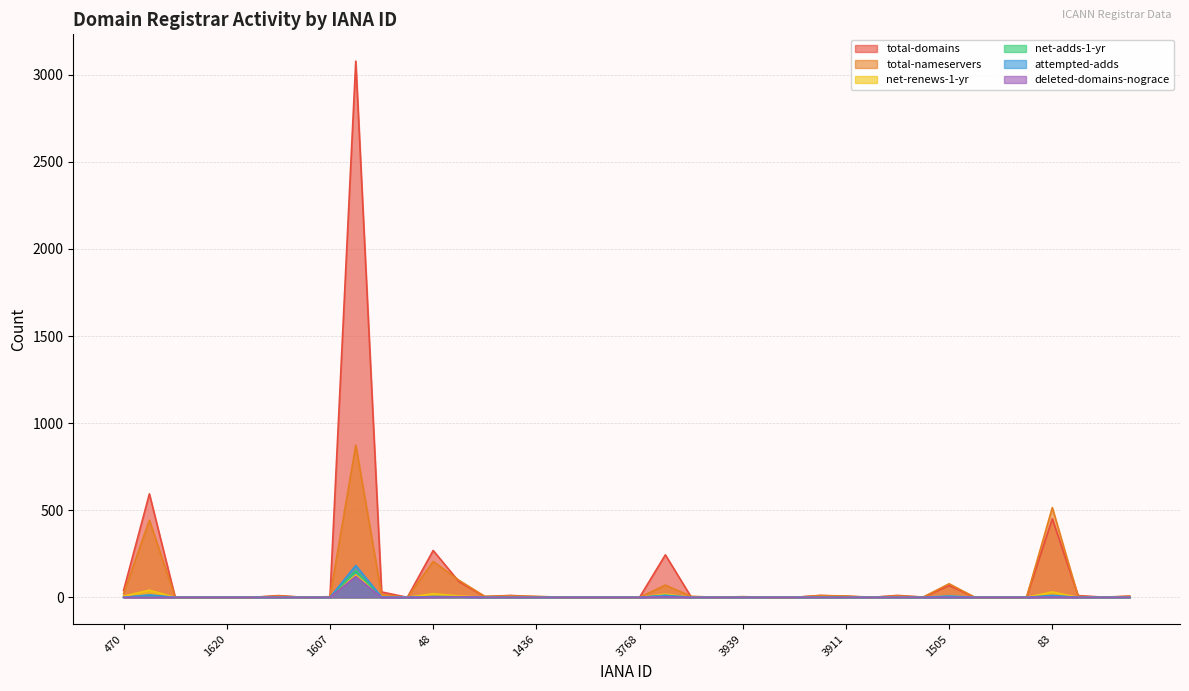

At which label does total-nameservers first exceed 4?

470